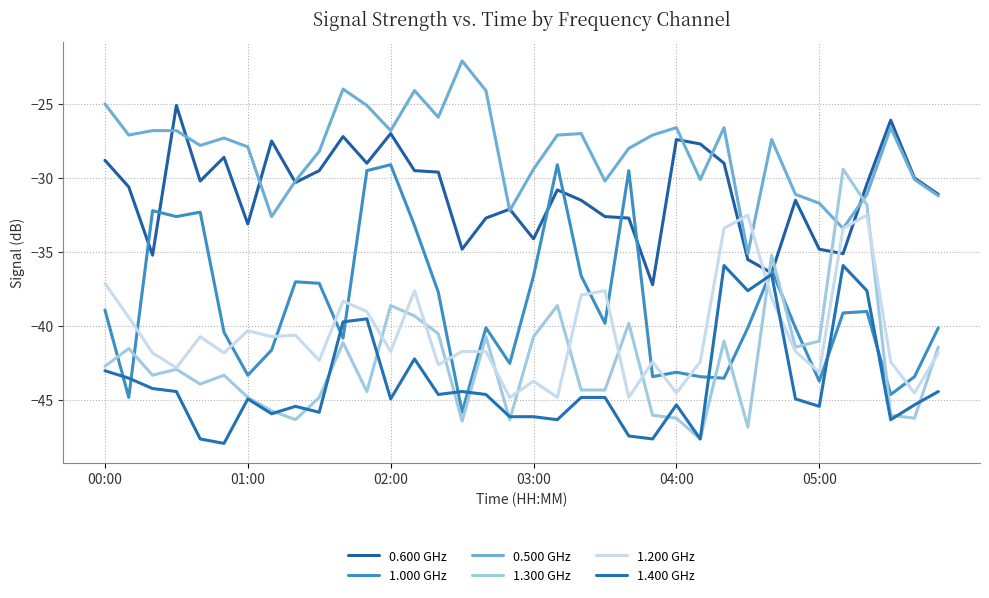

Does the chart have visible grid lines?

Yes